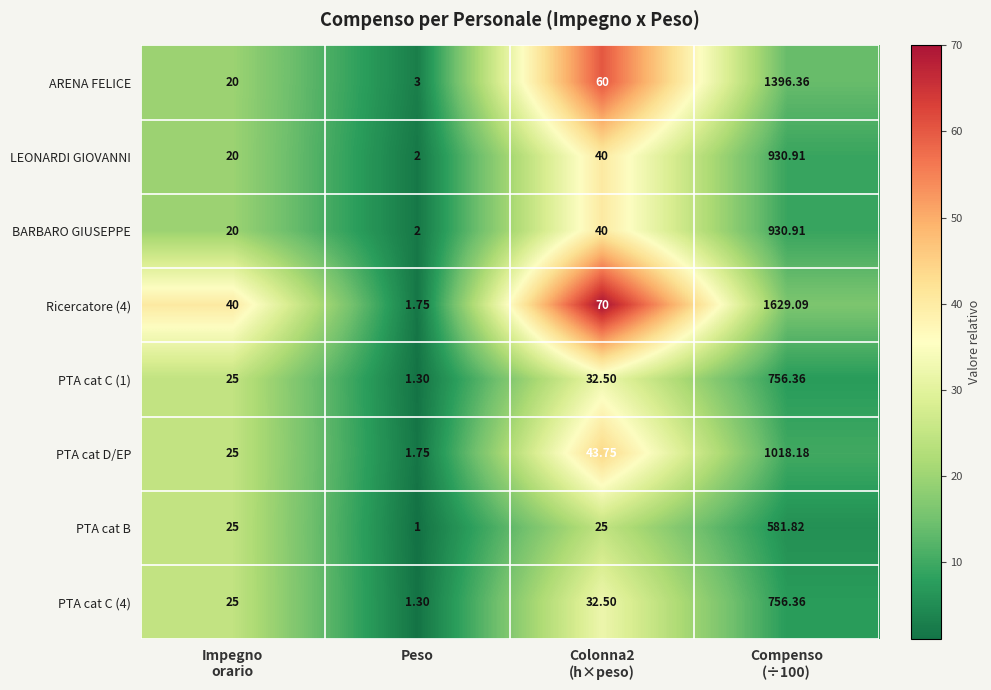

Which series has the largest range (max minus min)?

Ricercatore (4)